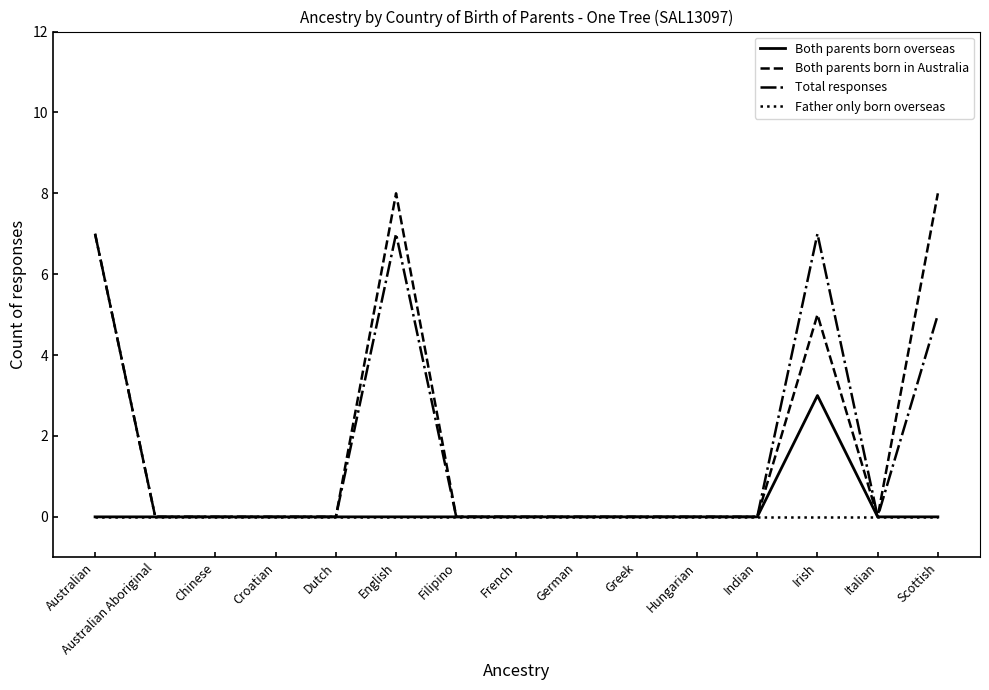

What position from the left is Croatian?

4